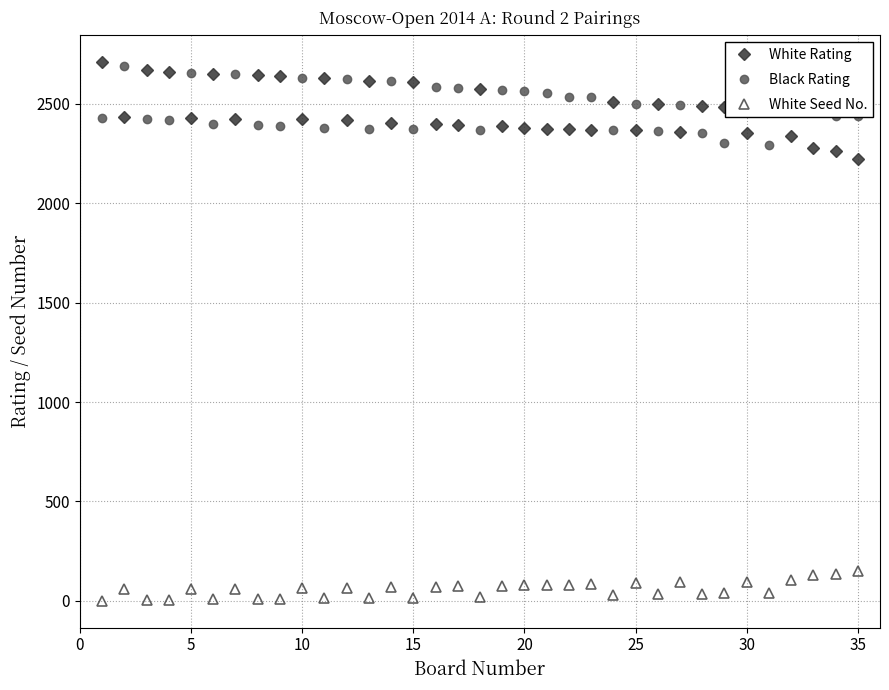

What is the difference between the maximum and second lowest values in the White Seed No. series?

147